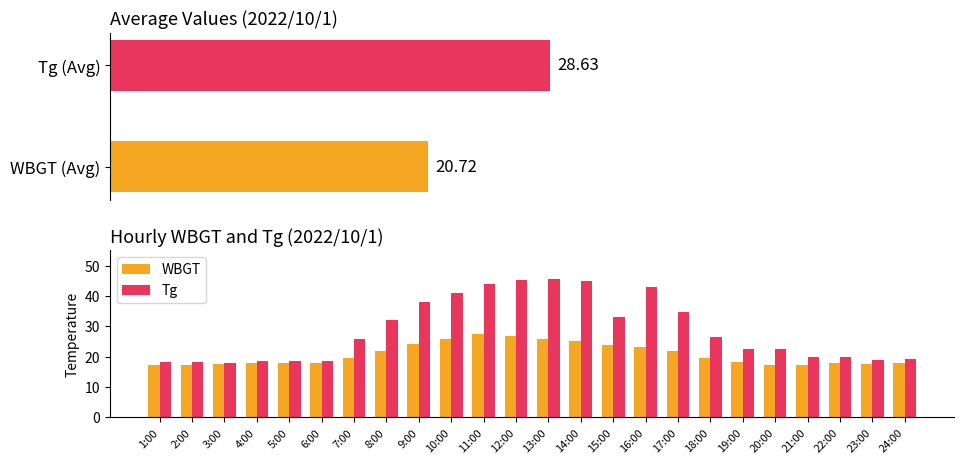

How many distinct data groups are displayed?

2